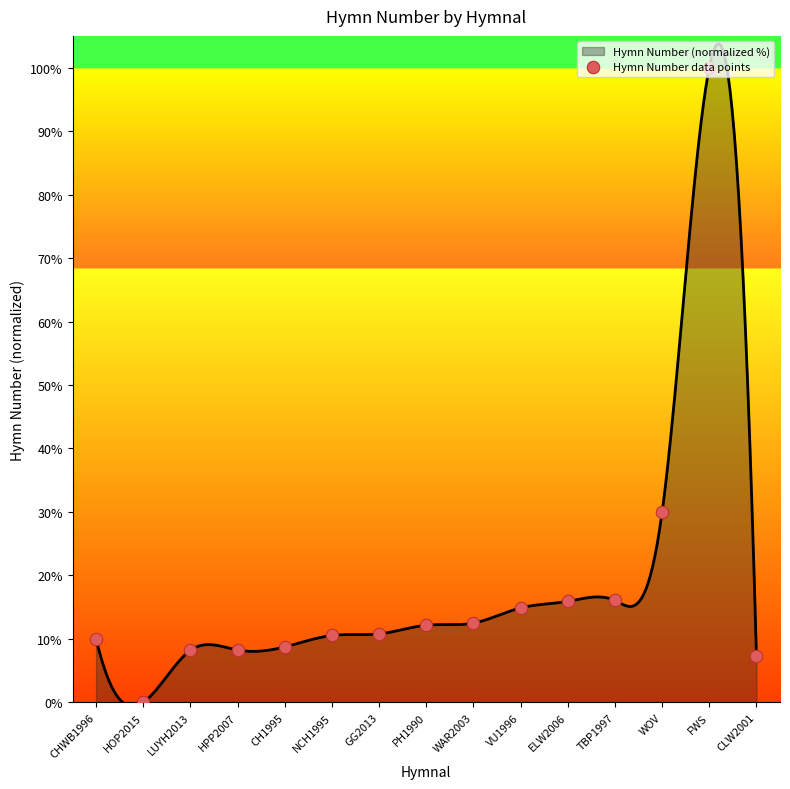

What is the change in value from PH1990 to VU1996?

+2.7